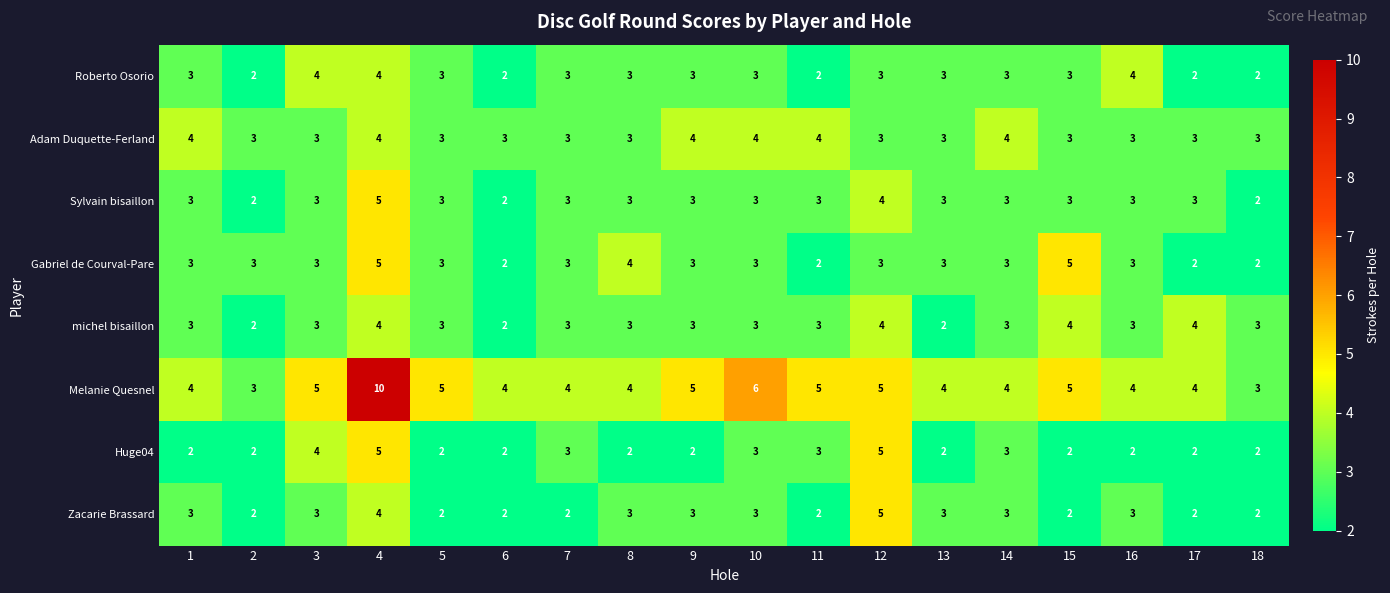

How many data points in Huge04 are above 2?

7